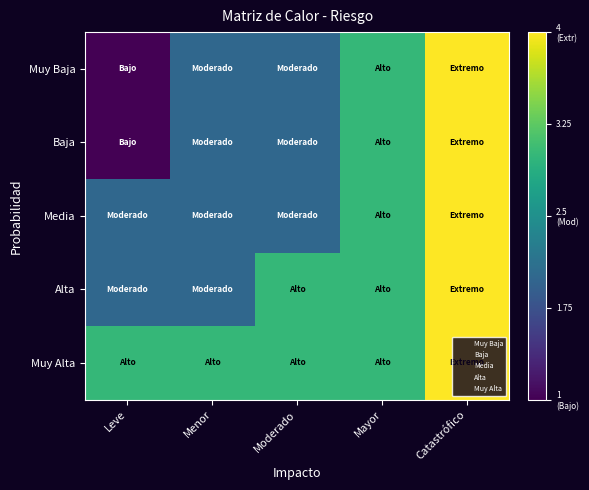

Rank the series by their maximum value, from lowest to highest.

Muy Baja, Baja, Media, Alta, Muy Alta